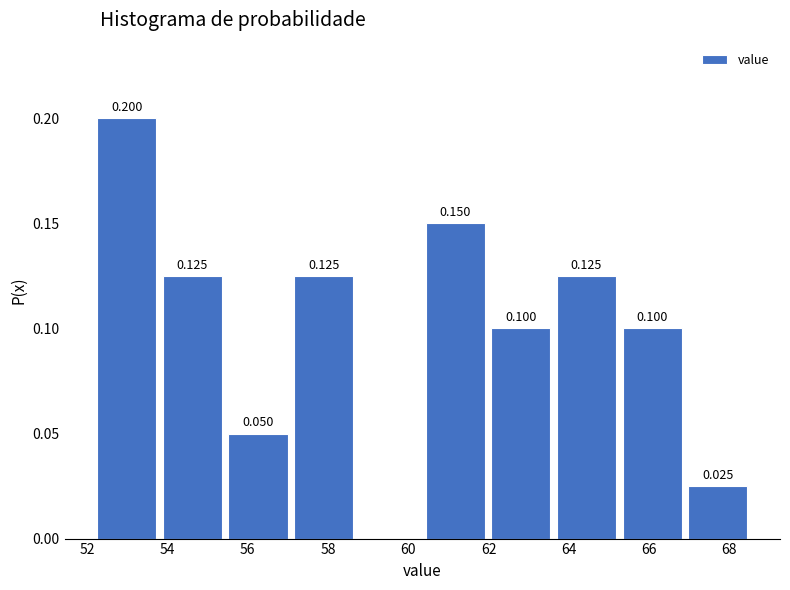

Which range on the x-axis has the tallest bar?

52.2 to 53.8